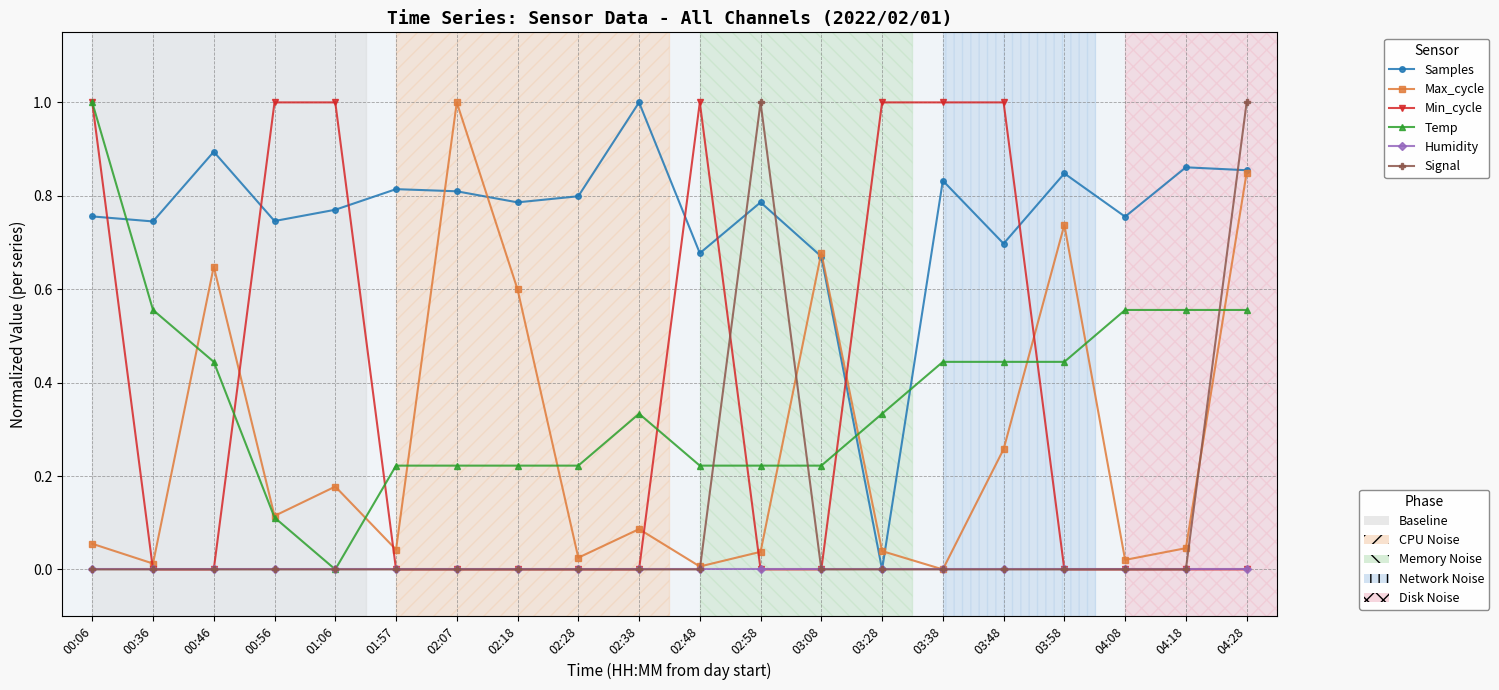

What is the greatest value displayed?

1.0